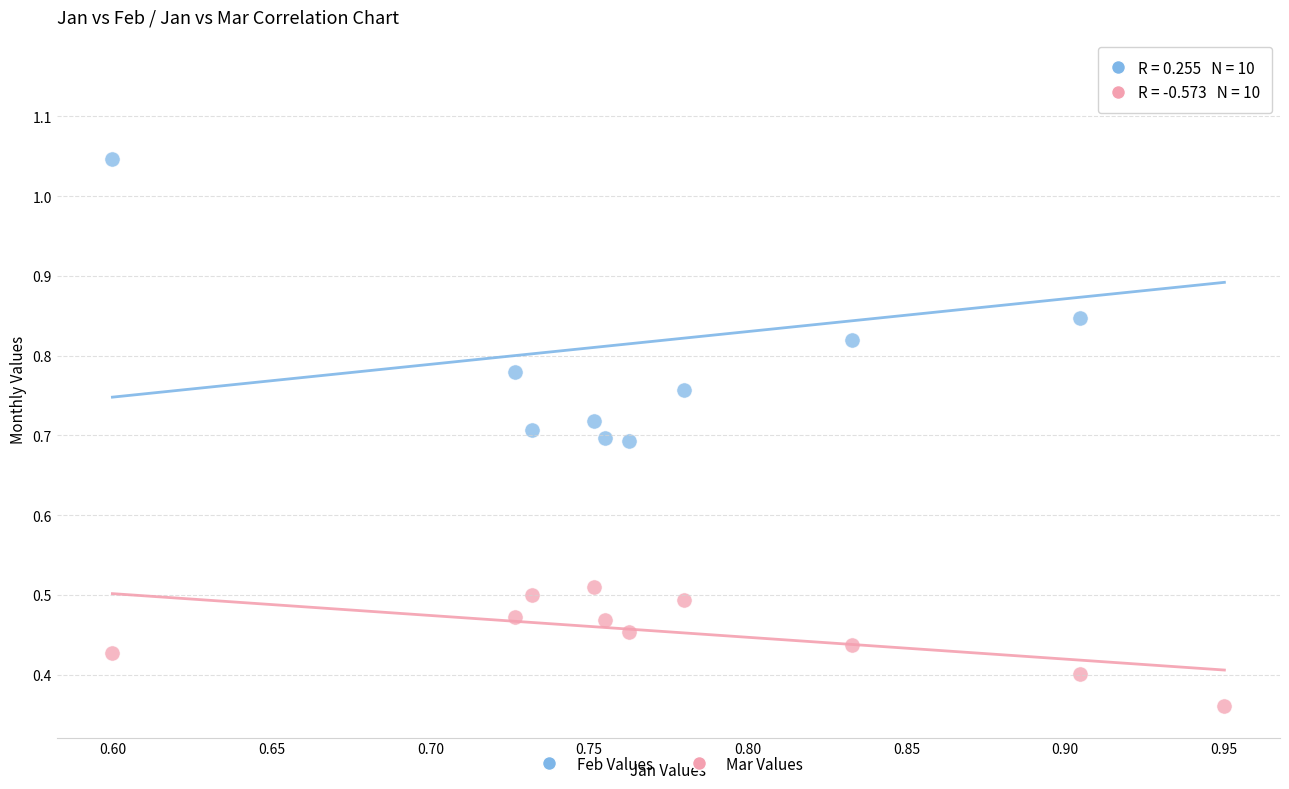

Which series contains the lowest Y value?

Mar Values